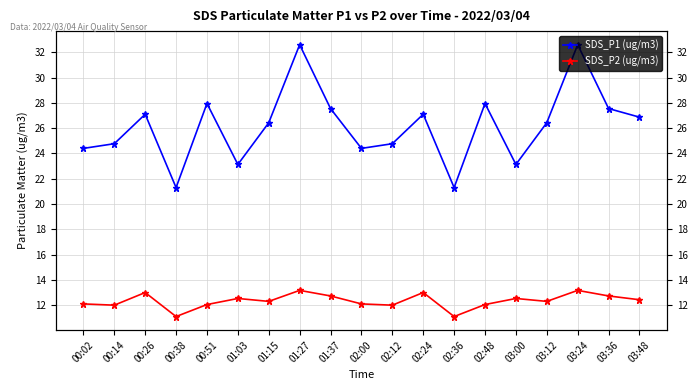

What position from the left is 02:48?

14